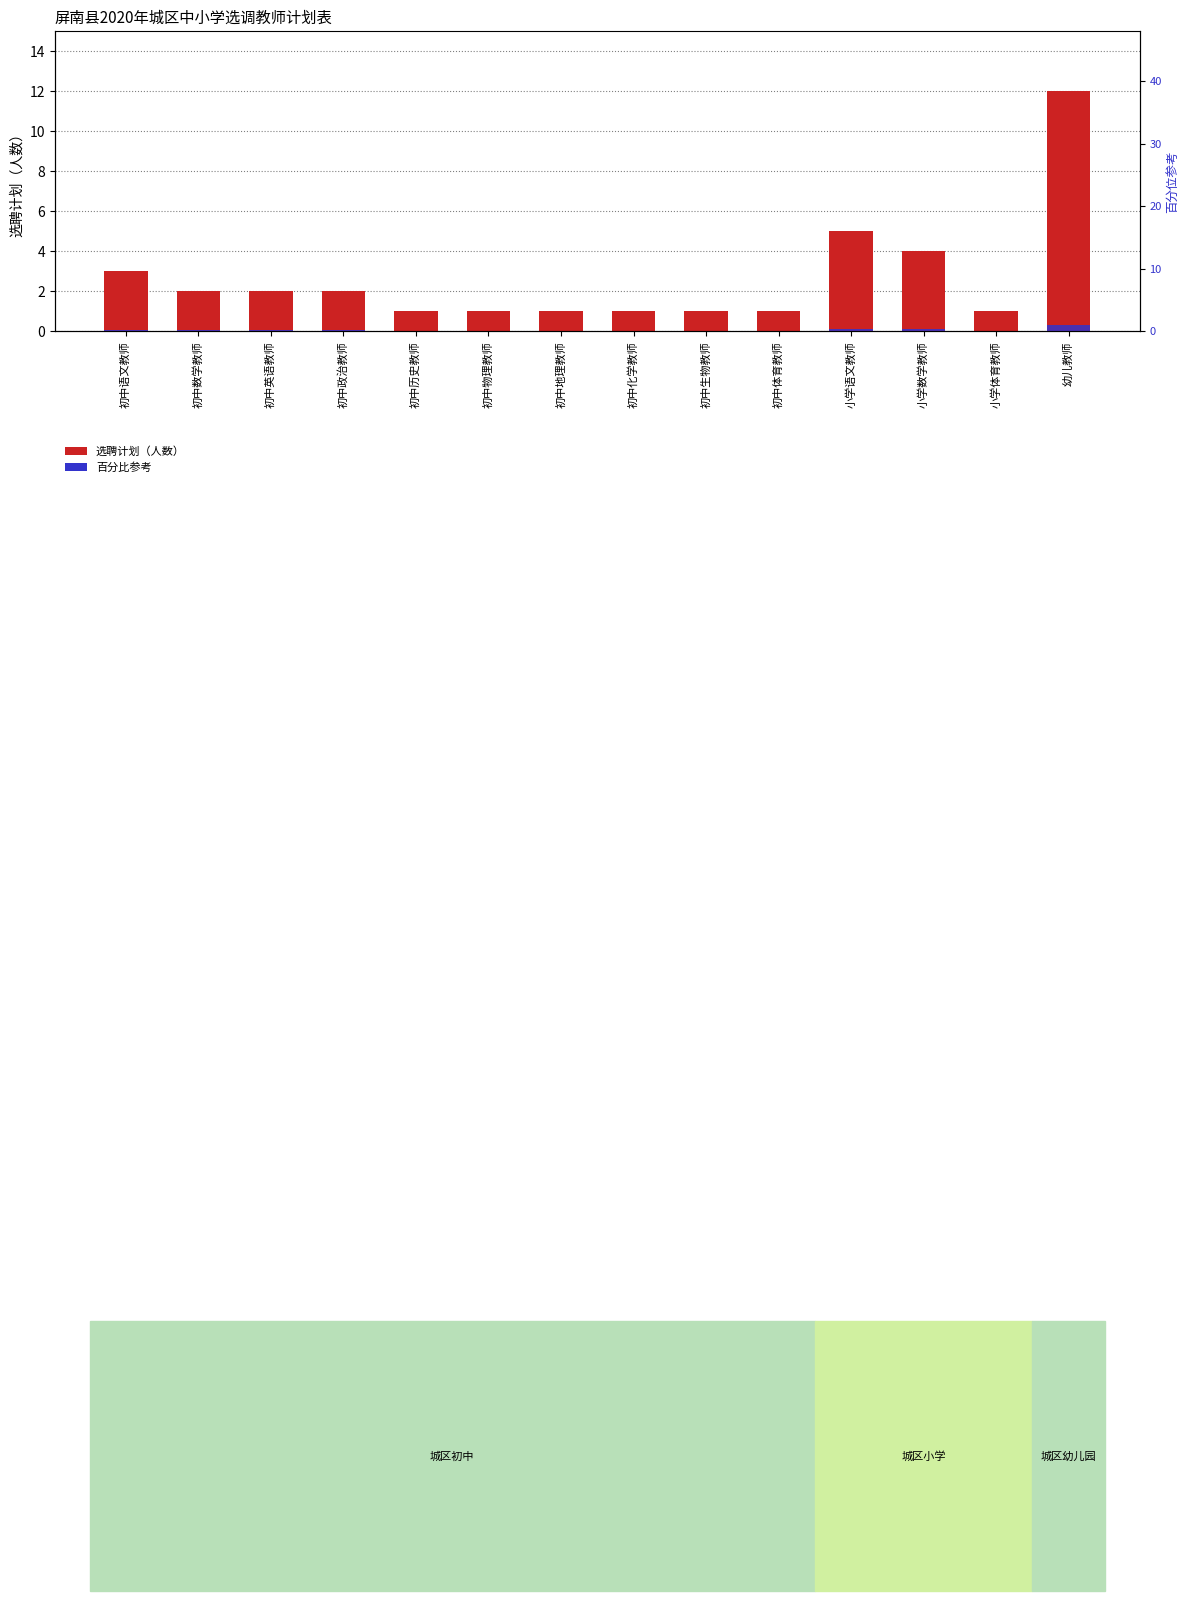

Reading left to right, list all the values displayed in this chart.

选聘计划: 初中语文教师=3.0	初中数学教师=2.0	初中英语教师=2.0	初中政治教师=2.0	初中历史教师=1.0	初中物理教师=1.0	初中地理教师=1.0	初中化学教师=1.0	初中生物教师=1.0	初中体育教师=1.0	小学语文教师=5.0	小学数学教师=4.0	小学体育教师=1.0	幼儿教师=12.0
百分比参考: 初中语文教师=0.2	初中数学教师=0.2	初中英语教师=0.2	初中政治教师=0.2	初中历史教师=0.1	初中物理教师=0.1	初中地理教师=0.1	初中化学教师=0.1	初中生物教师=0.1	初中体育教师=0.1	小学语文教师=0.4	小学数学教师=0.3	小学体育教师=0.1	幼儿教师=1.0